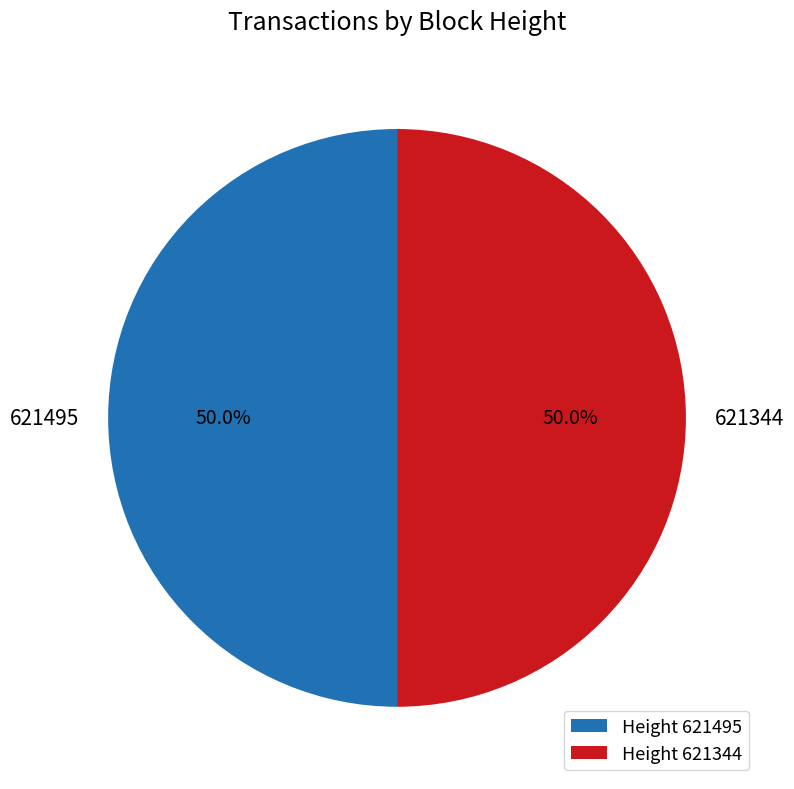

To the nearest percent, what is the average slice percentage?

50%